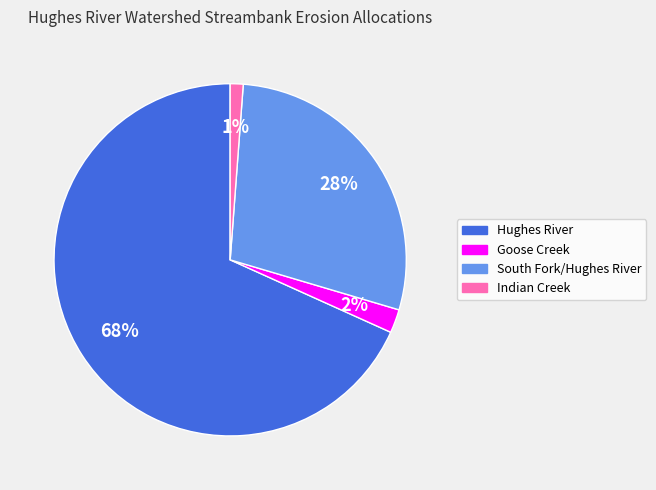

Is Hughes River the majority of the pie?

Yes